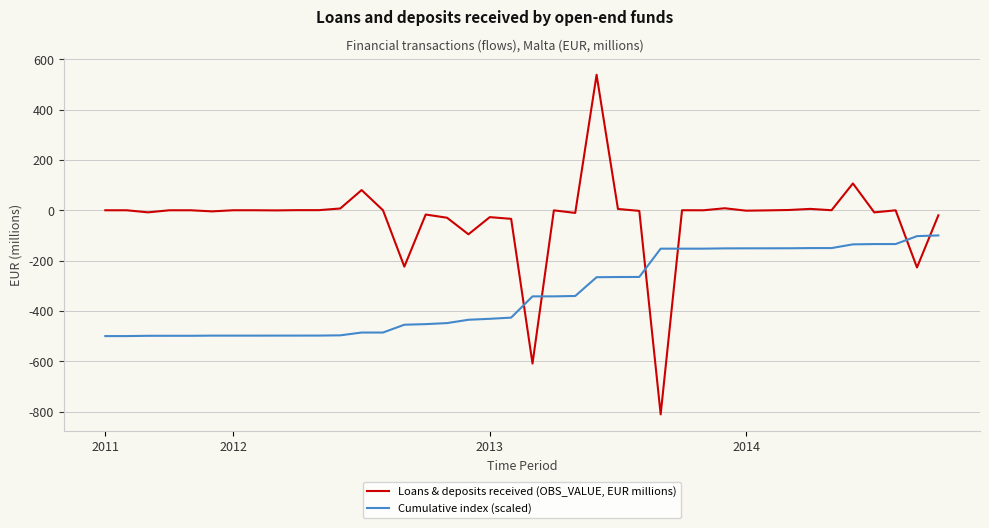

What is the highest value of the Loans & deposits received (OBS_VALUE, EUR millions) series?

538.4